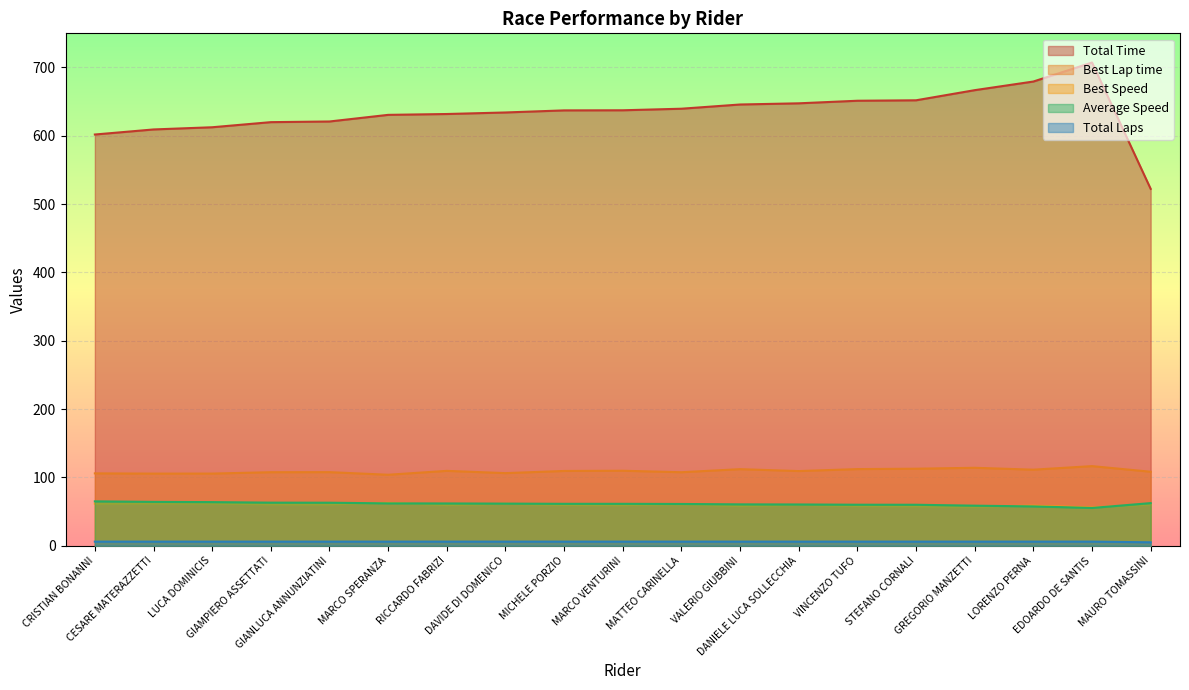

What are all the series names shown in the legend?

Total Time, Best Lap time, Best Speed, Average Speed, Total Laps